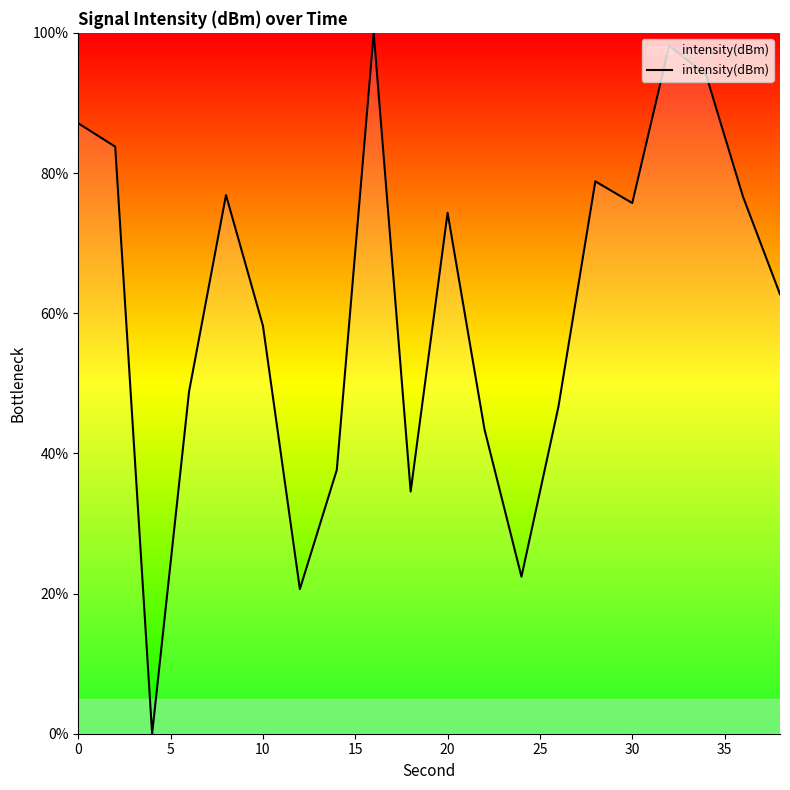

What is the maximum value shown in the chart?

100.0